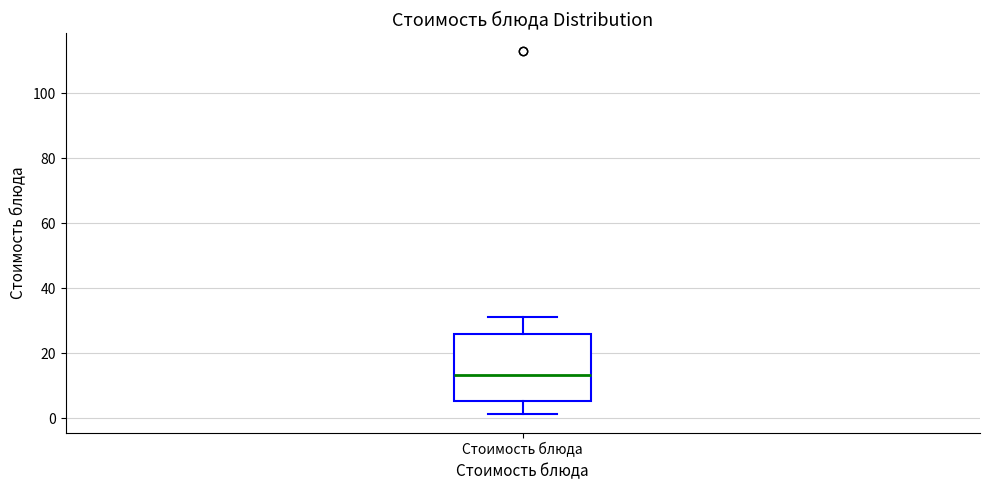

Transcribe this box plot: give where the median line is, the range the box spans, and where the two whiskers end, as read against the y-axis. The values are not printed on the chart, so give them approximately, as read against the axis.

median 14, box 6 to 26, whiskers 2 to 32